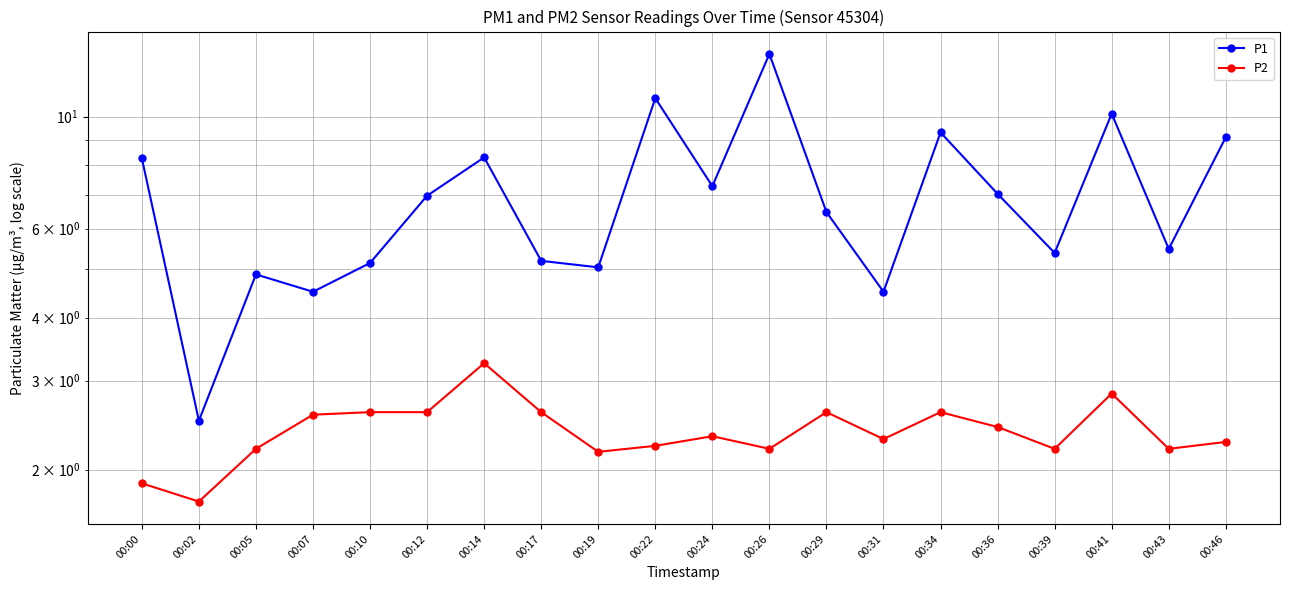

Where is P1 nearest to the value 7?

00:12